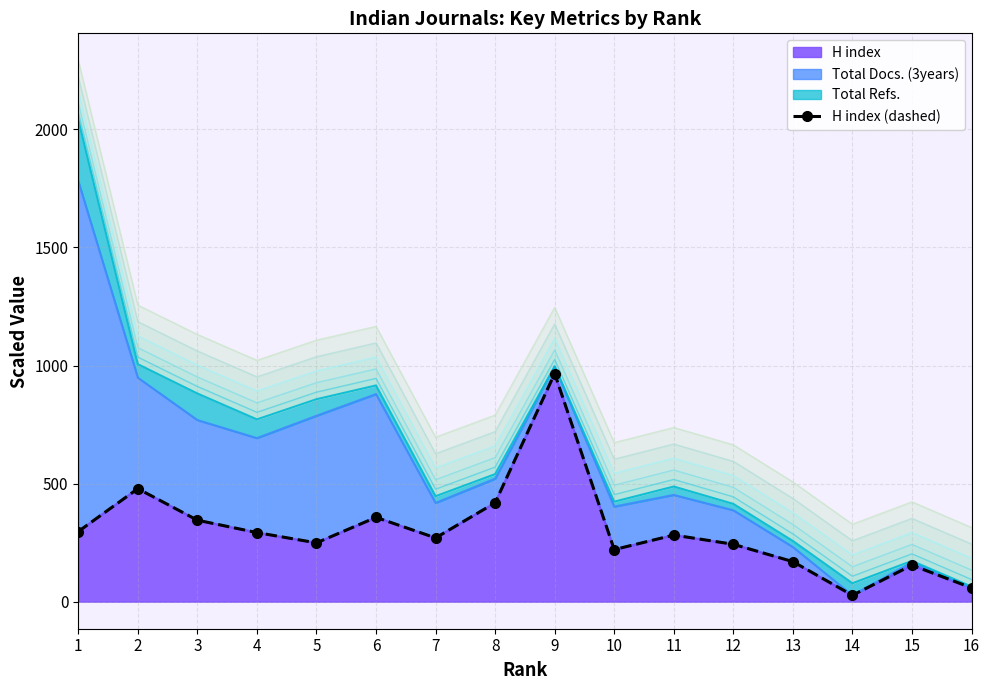

Which label corresponds to the smallest value in the chart?

14